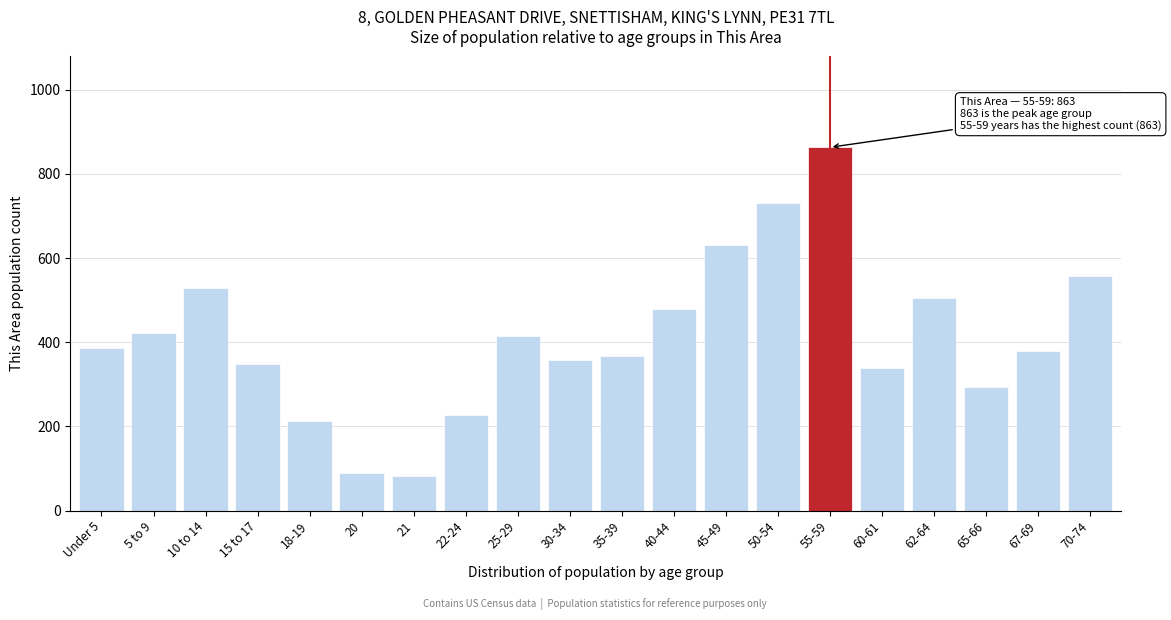

Reading left to right, what are all the values shown in this chart?

386	421	530	348	214	90	82	227	415	357	367	478	630	730	863	340	506	293	379	558